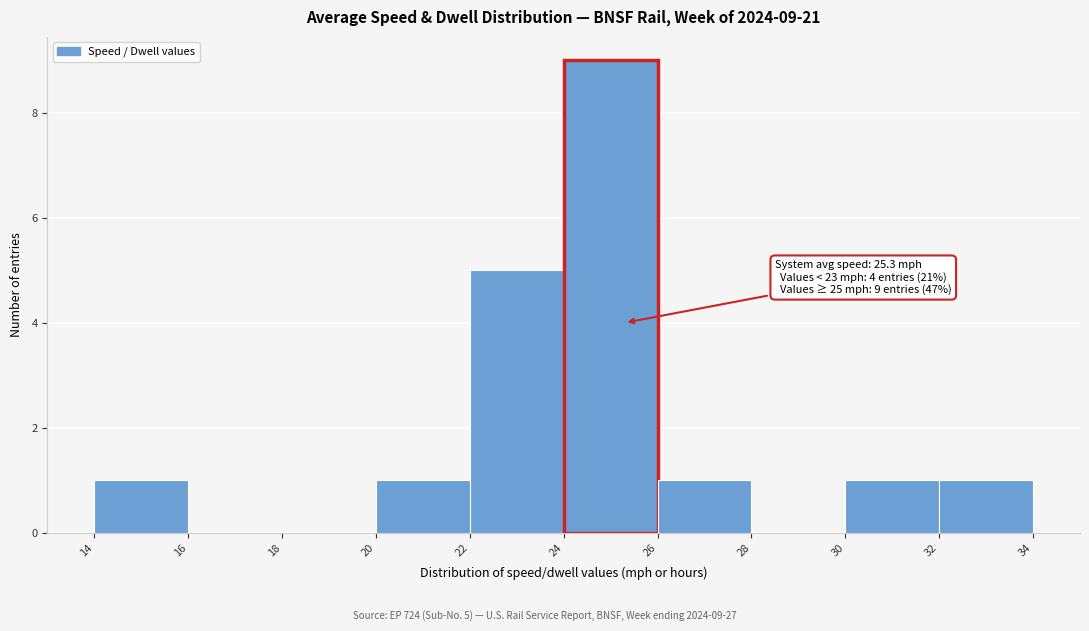

Over which range of the x-axis is the bar tallest?

24 to 26